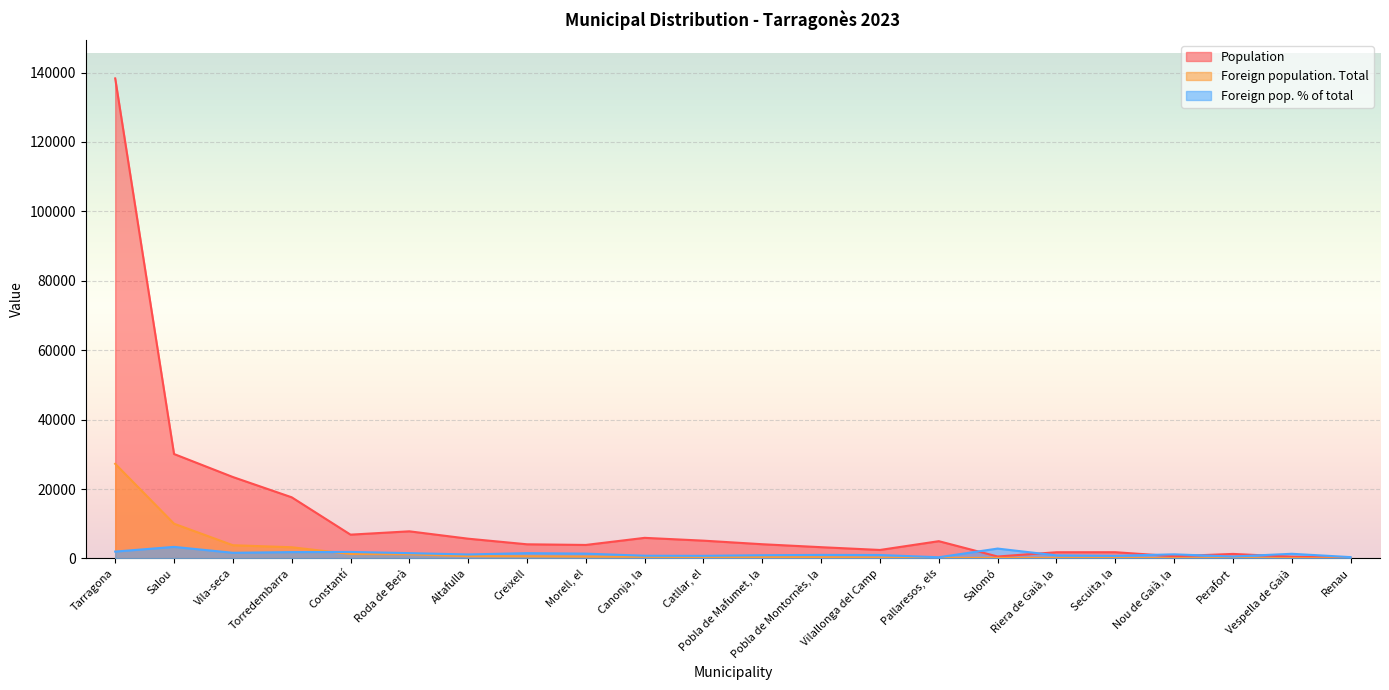

What are all the series names shown in the legend?

Population, Foreign population. Total, Foreign pop. % of total